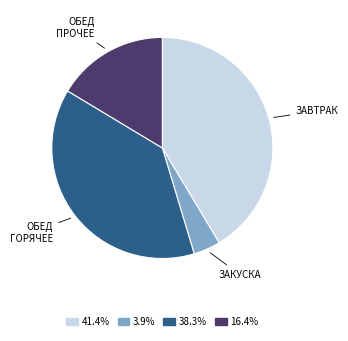

What is the smallest slice in the pie chart?

ЗАКУСКА